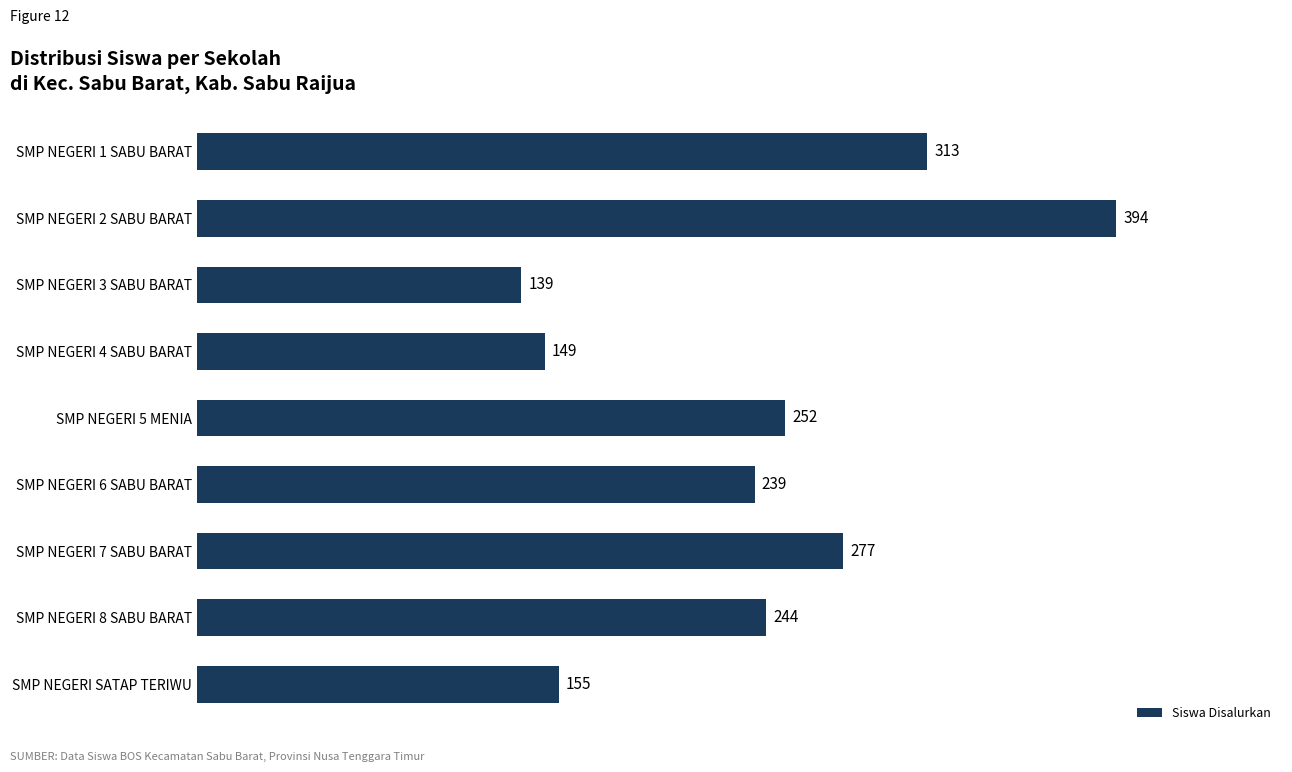

Are the bars horizontal?

Yes